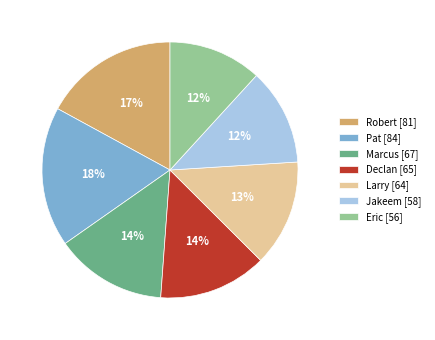

How many segments does this pie chart have?

7